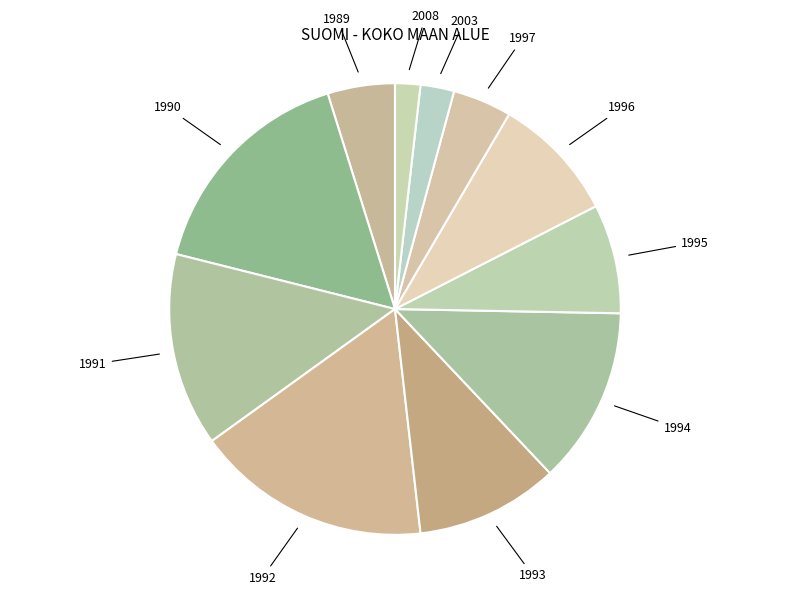

Is there any slice that represents more than half of the pie?

No